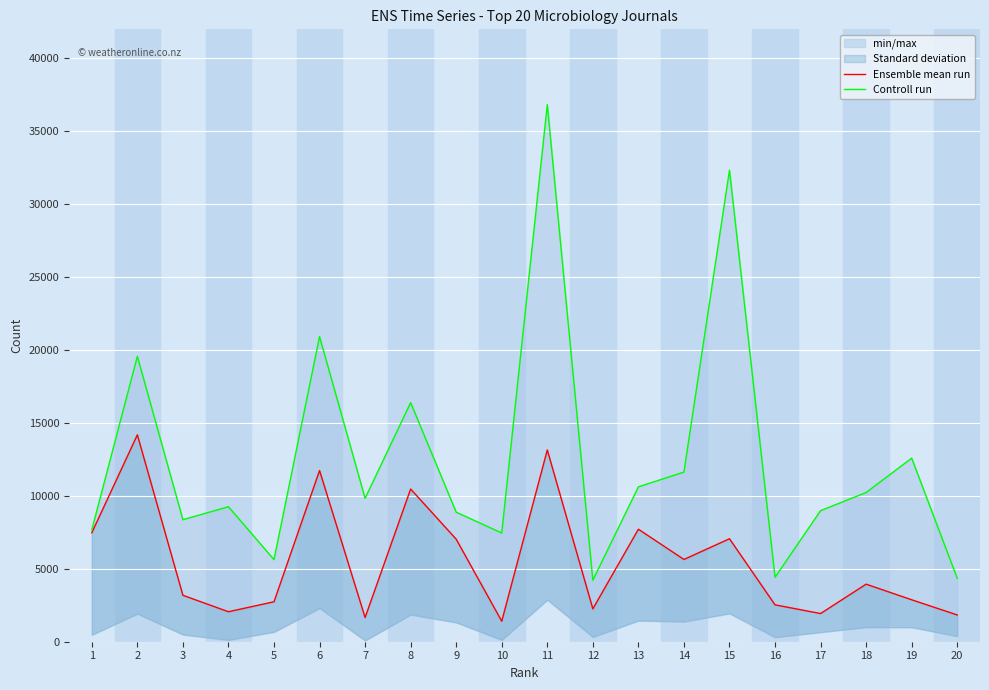

What is the highest value of the Controll run series?

36837